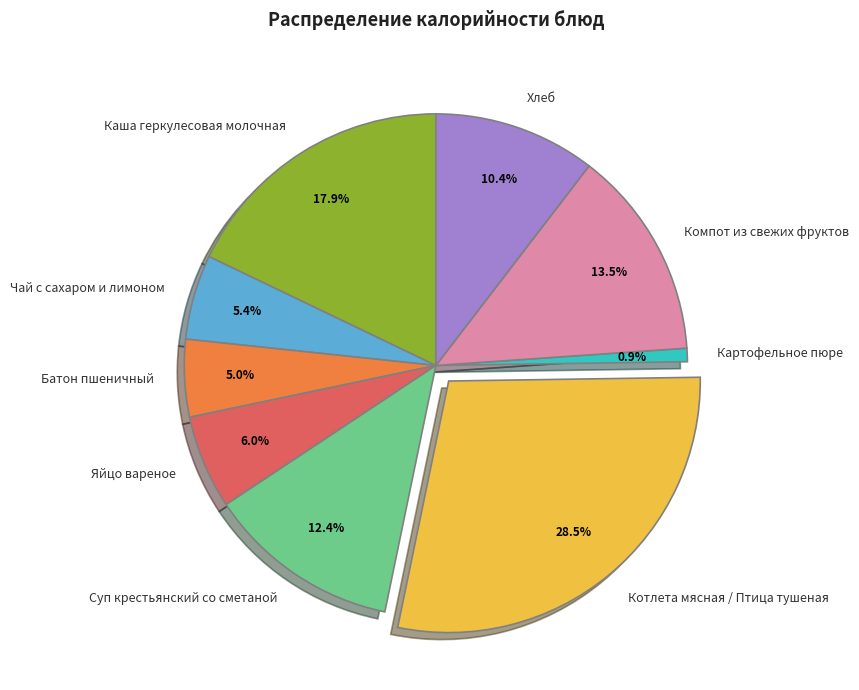

What is the total percentage of Батон пшеничный and Котлета мясная / Птица тушеная?

33.5%